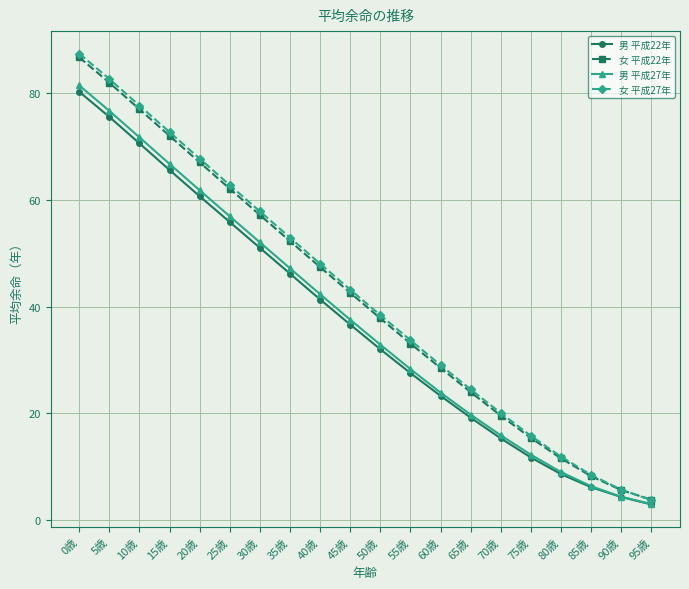

What is the sum of all 女 平成22年 values?

833.6